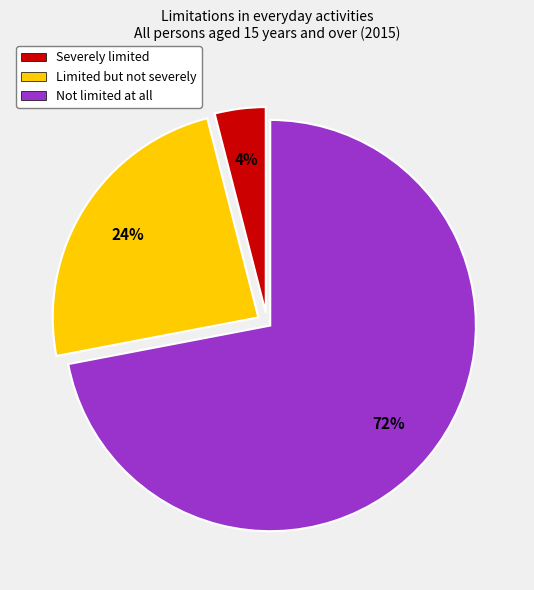

True or false: Limited but not severely accounts for 24% of the total.

True